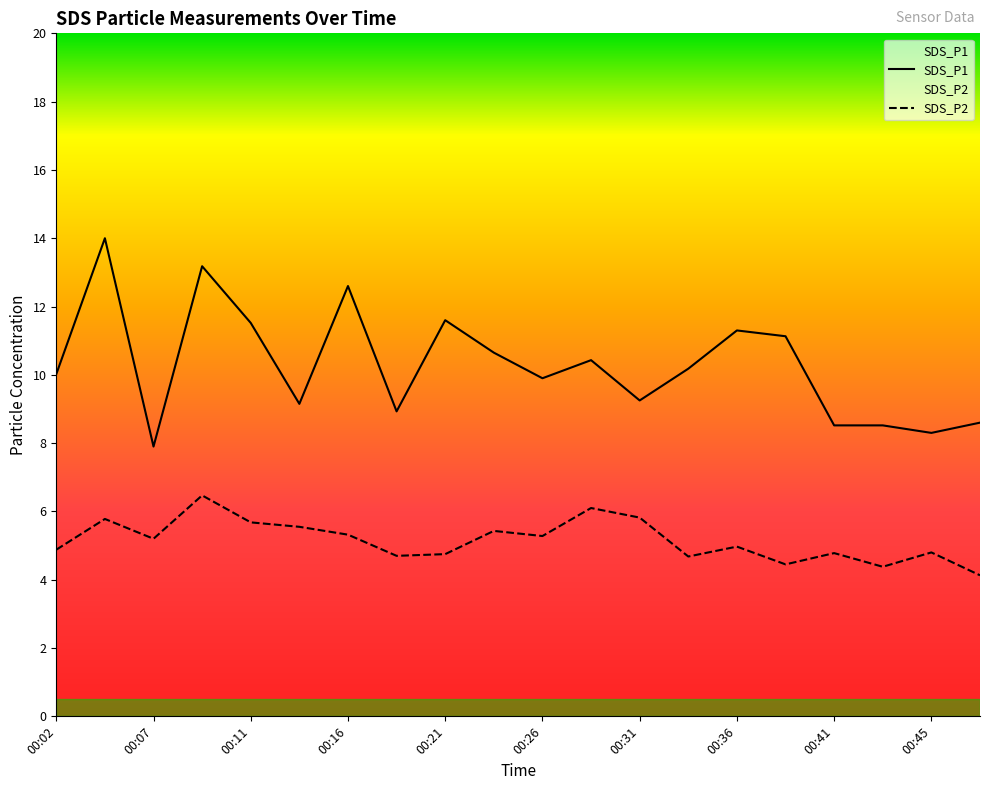

Which label corresponds to the smallest value in the chart?

00:48